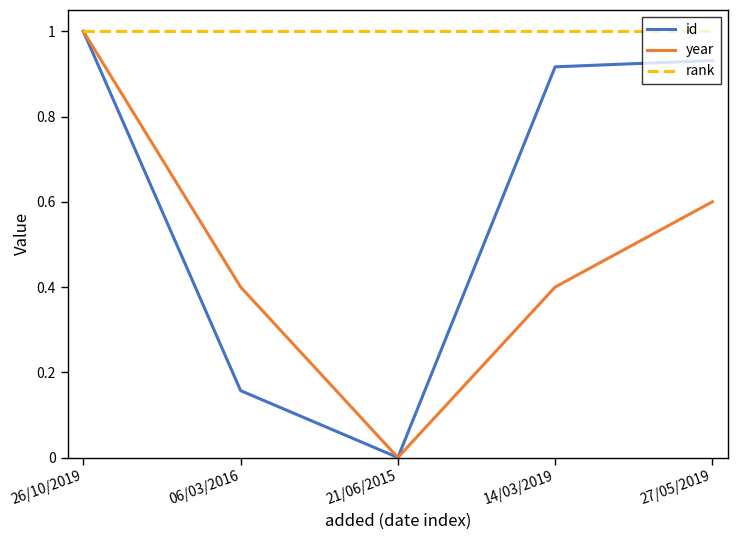

What position from the left is 21/06/2015?

3